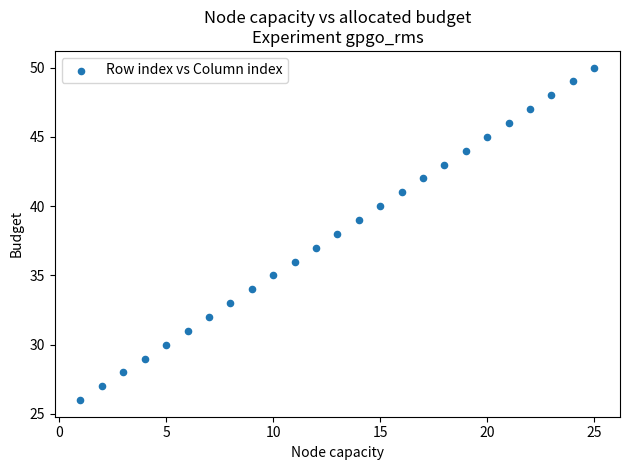

What is the range of X values (max minus min)?

24